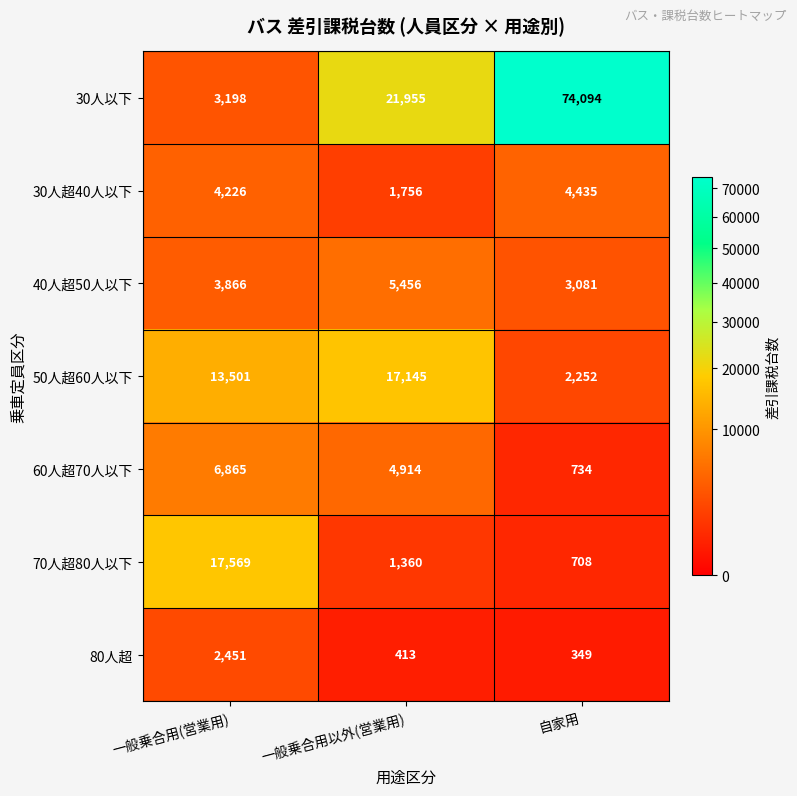

What is the average value of the 60人超70人以下 series?

4171